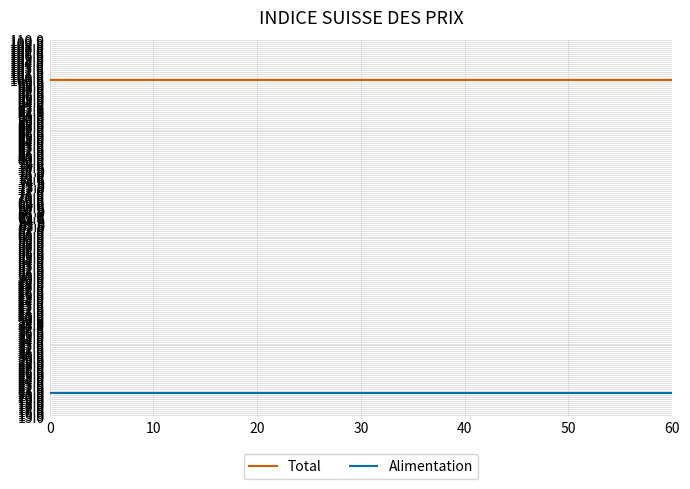

What is the lowest value of the Total series?

100